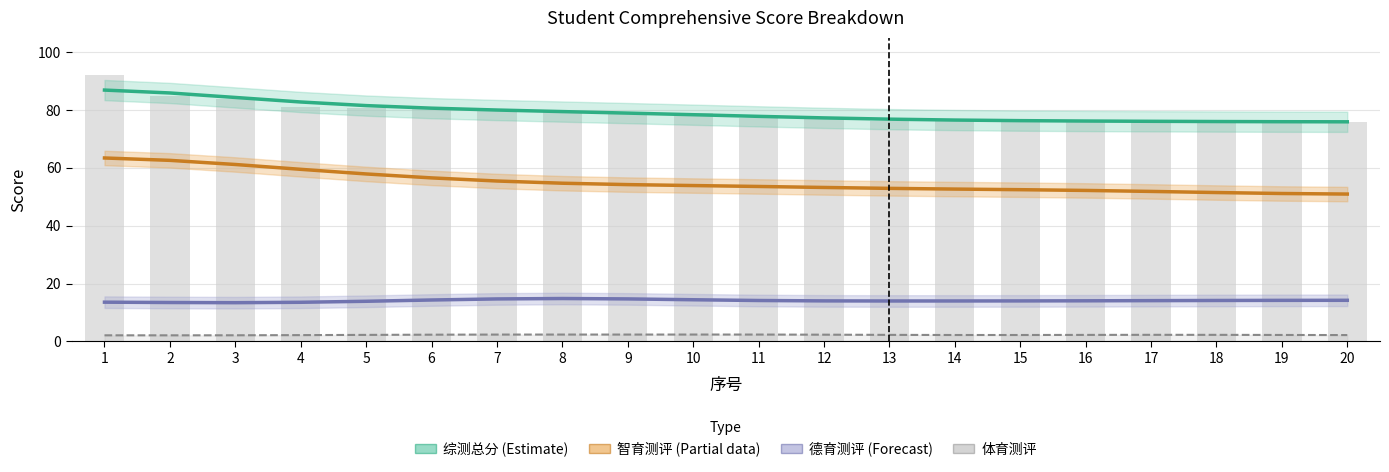

Rank the series by their average value, from lowest to highest.

体育测评, 德育测评 (Forecast), 智育测评 (Partial), 综测总分 (Estimate)